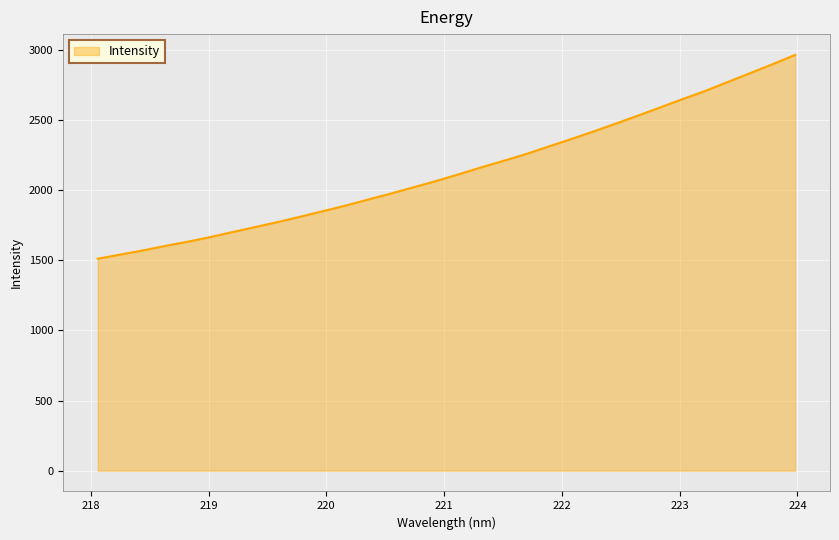

What is the smallest value displayed?

1510.8